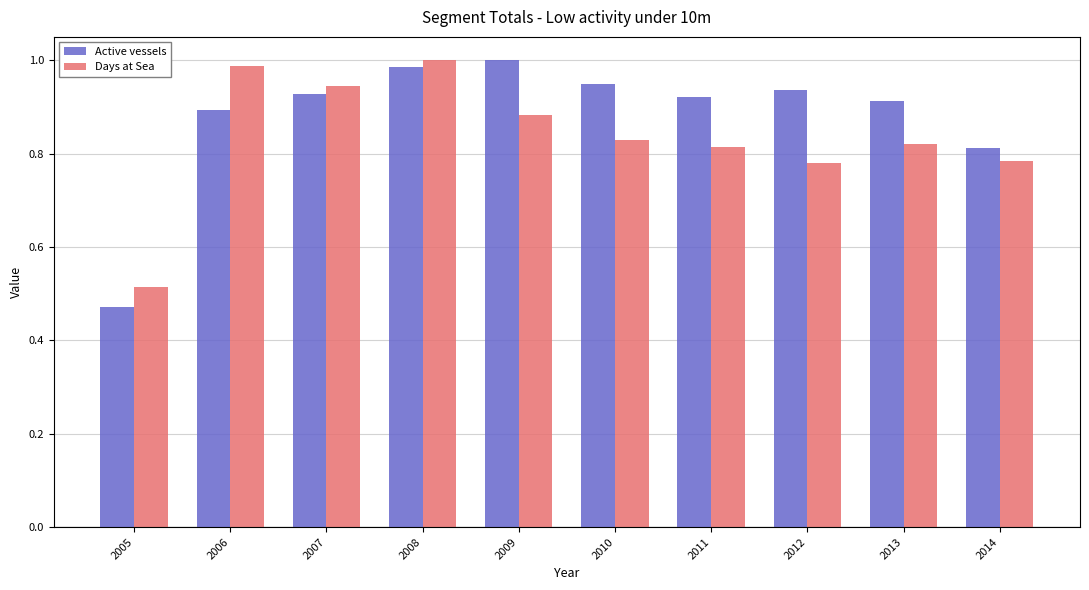

At 2009, list the series in order from smallest to largest.

Days at Sea, Active vessels